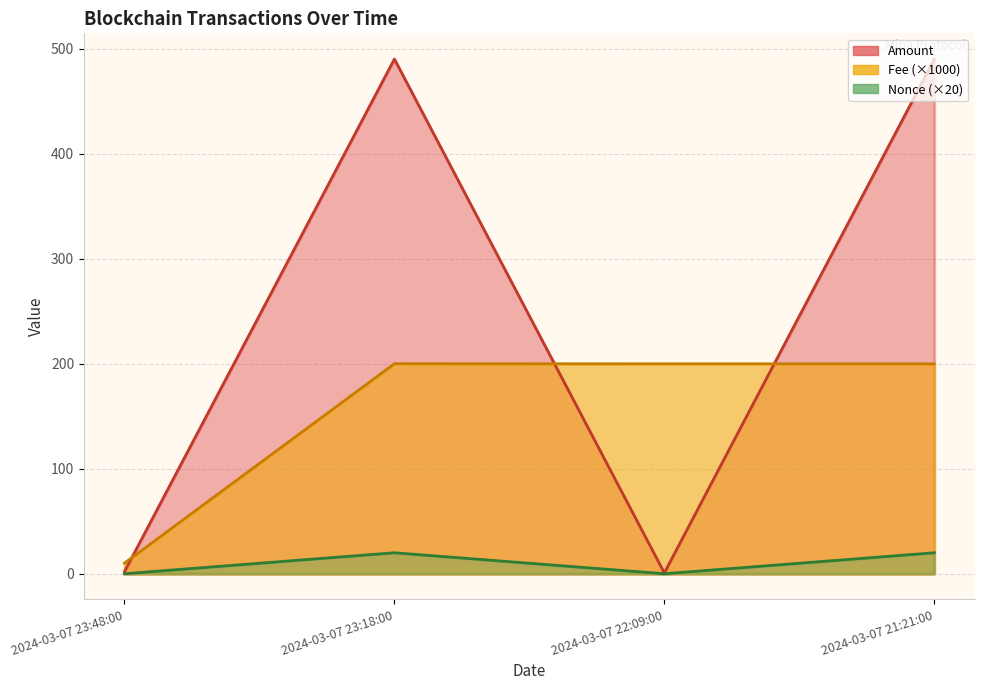

What is the greatest value displayed?

490.3